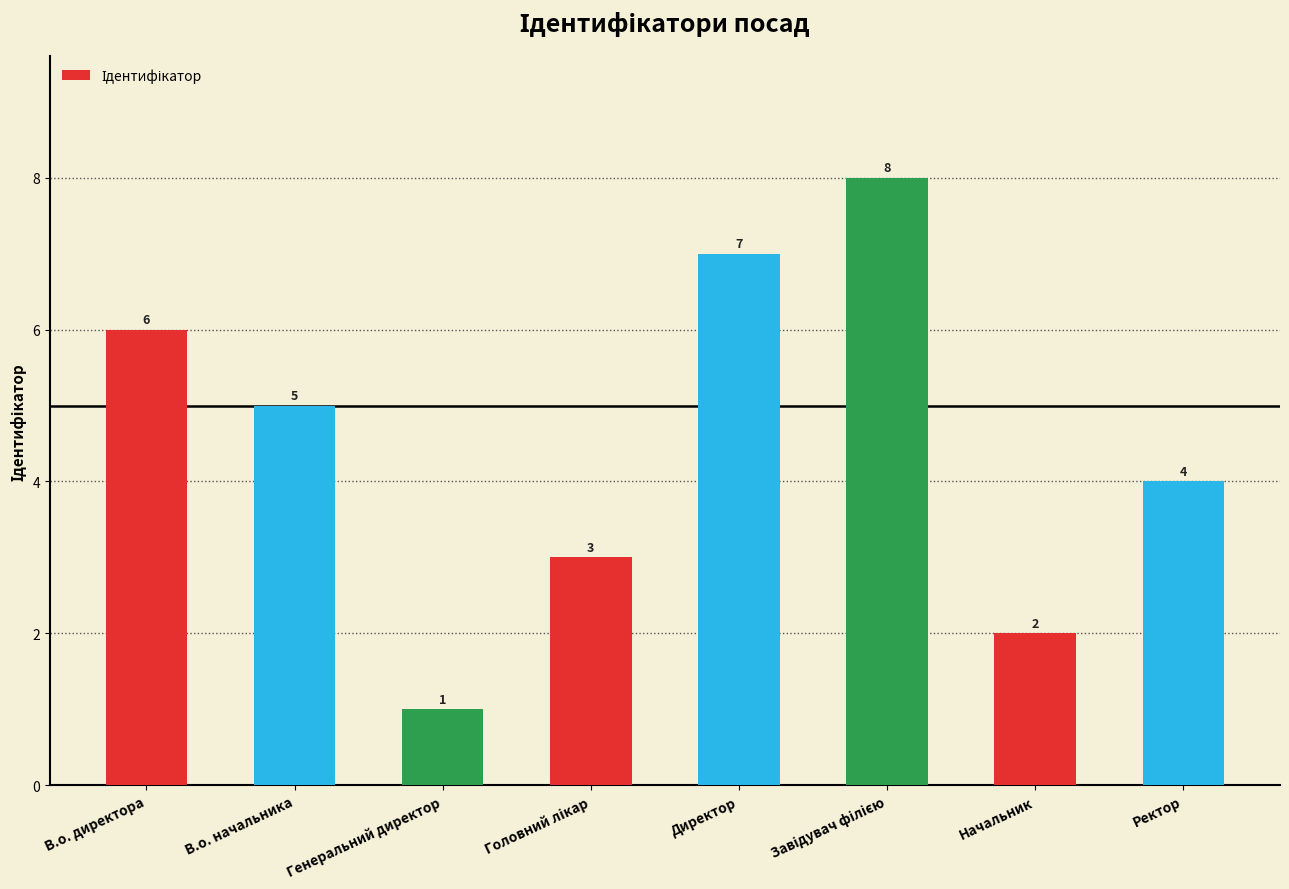

Approximately how many times larger is the value at В.о. начальника compared to В.о. директора?

0.8